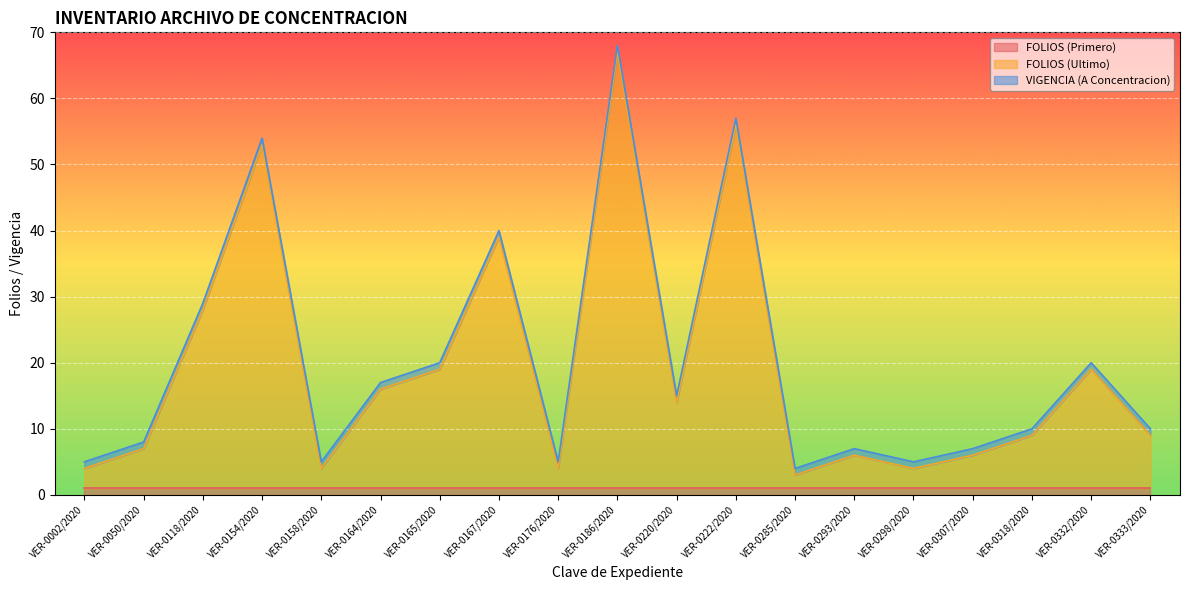

What is the smallest value displayed?

1